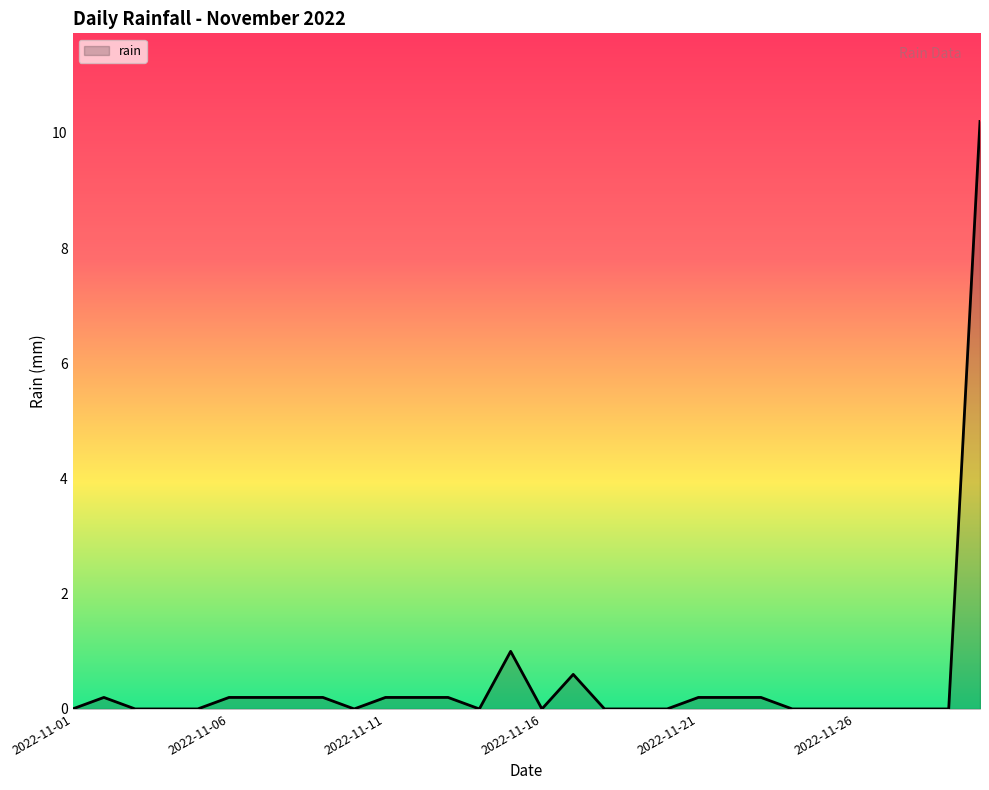

What is the greatest value displayed?

10.2